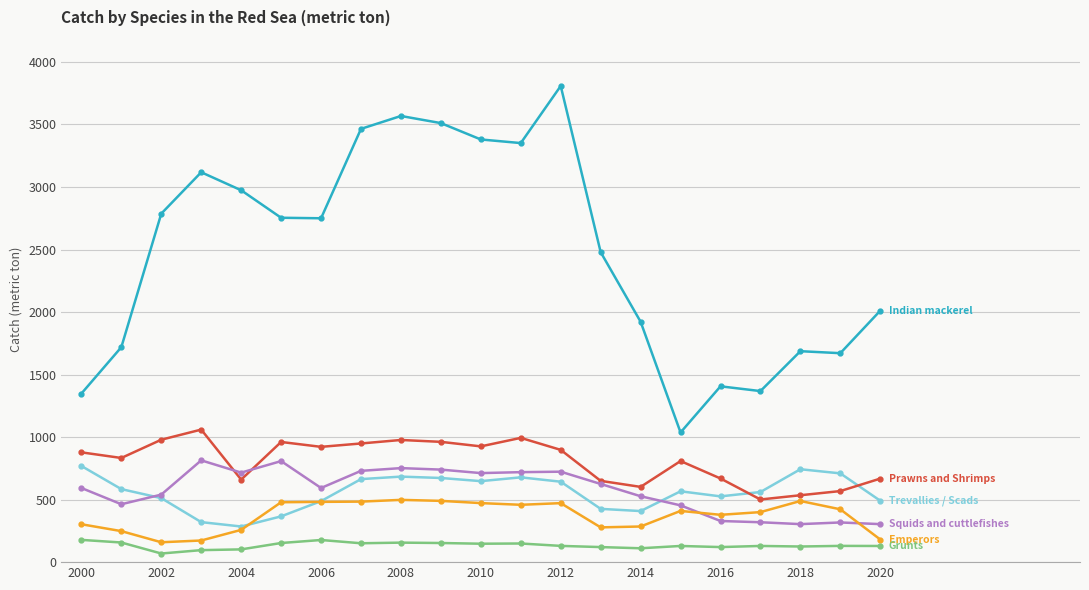

What is the smallest value displayed?

69.0